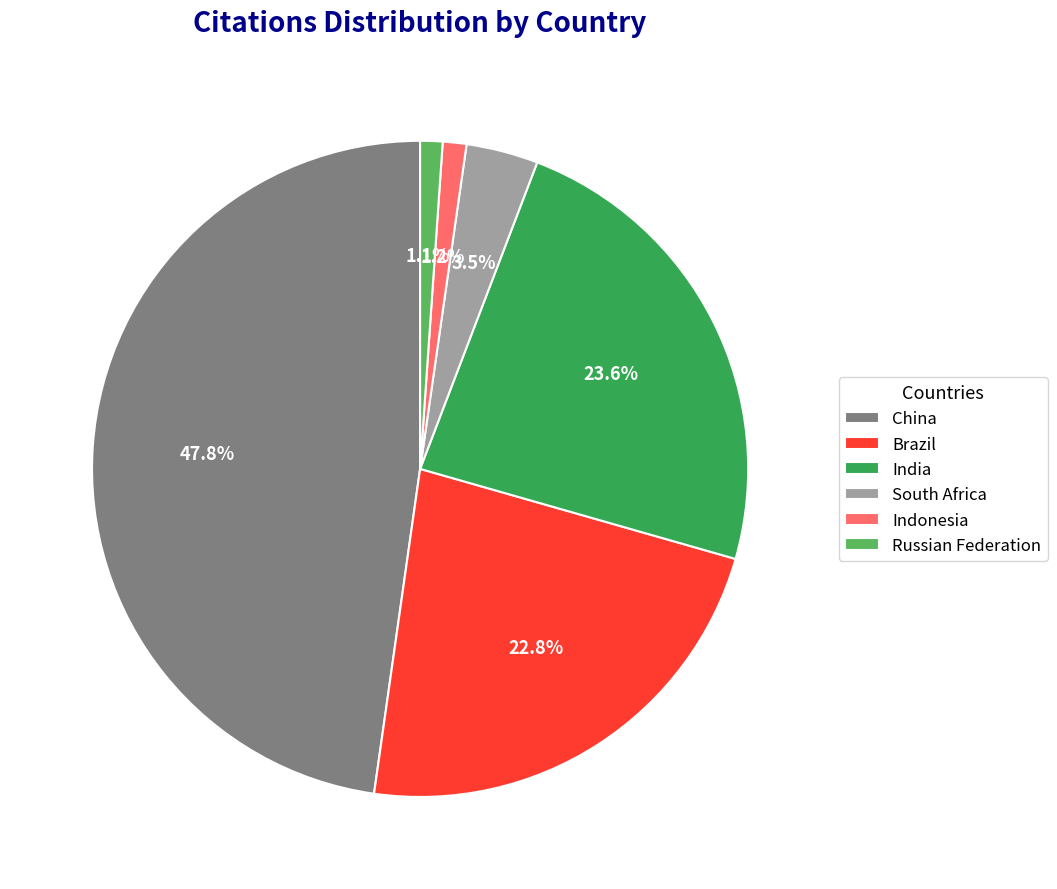

What percentage is the Indonesia slice, to the nearest percent?

1%